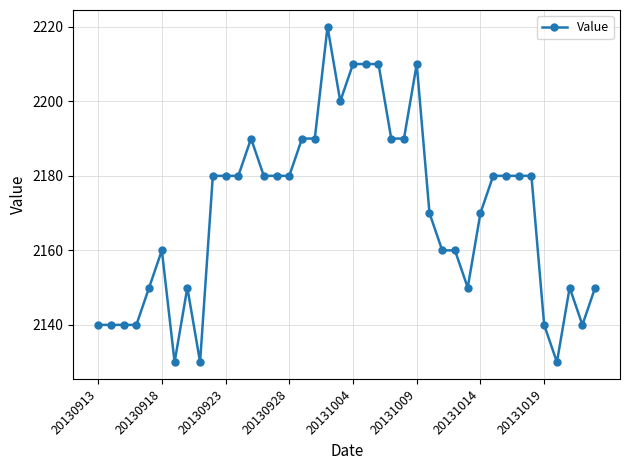

What is the difference between the maximum and minimum values?

90